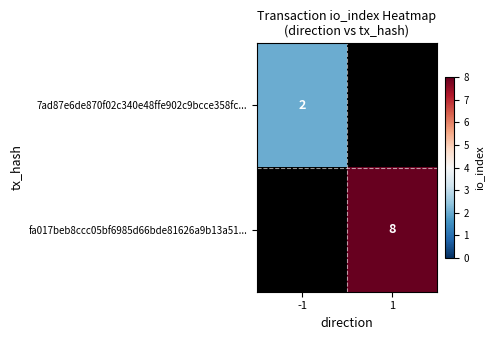

What is the greatest value displayed?

8